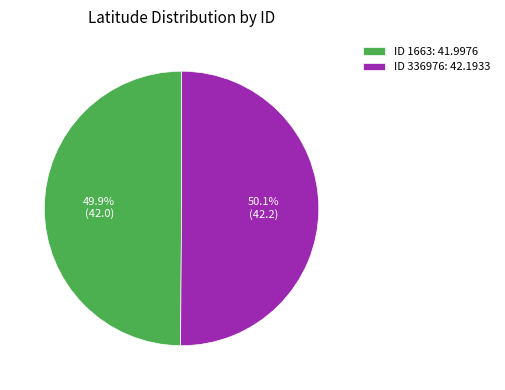

Is there a majority slice in this chart?

Yes